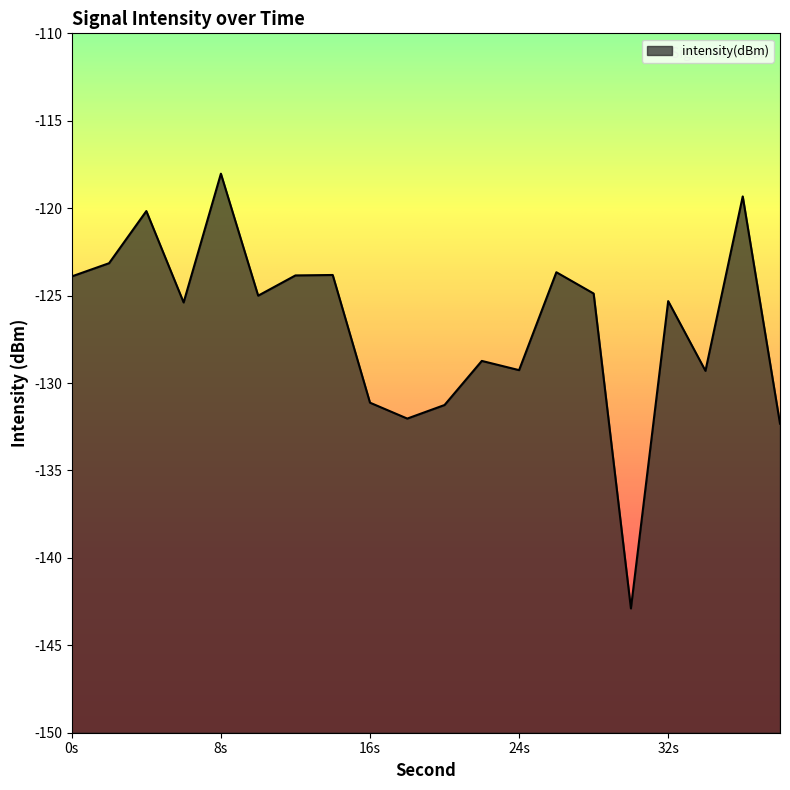

How many series are shown in this chart?

1